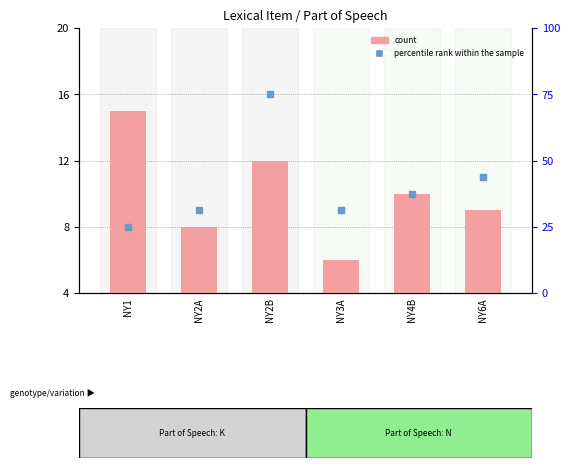

How many values are between 8 and 12?

4